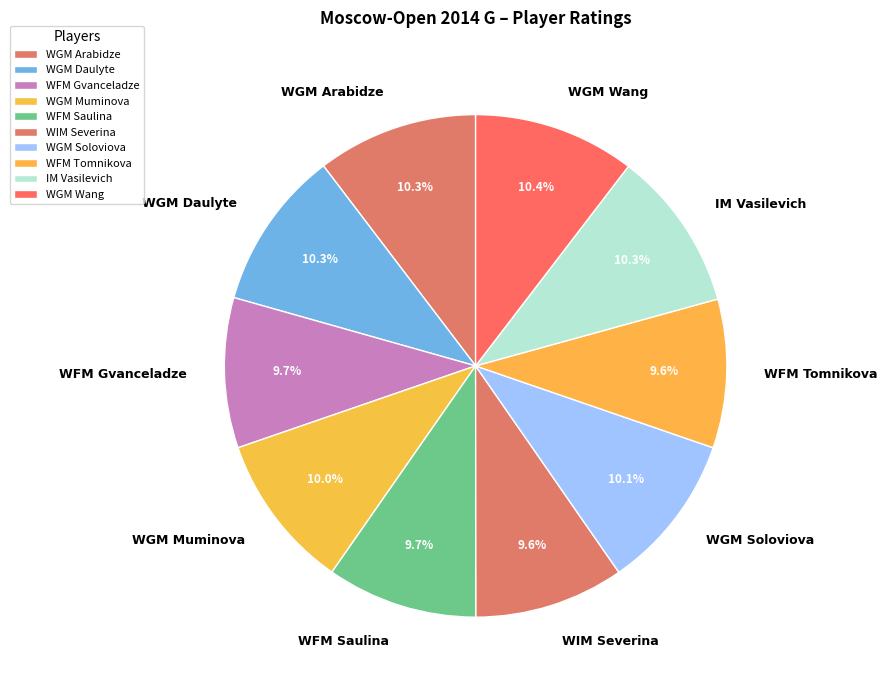

Does any single category account for the majority?

No